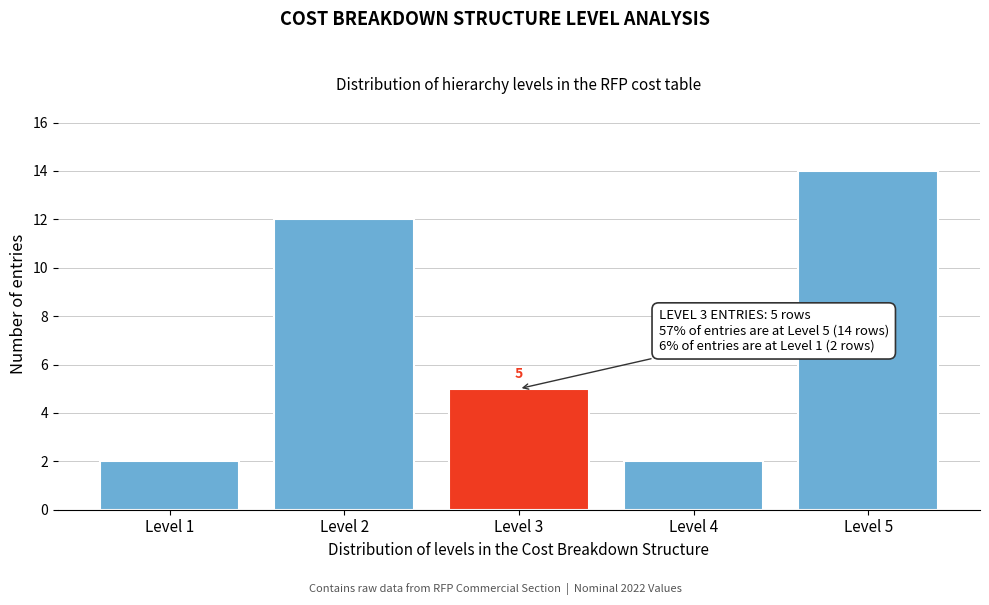

Reading right to left, list all the values displayed in this chart.

Level 5=14	Level 4=2	Level 3=5	Level 2=12	Level 1=2